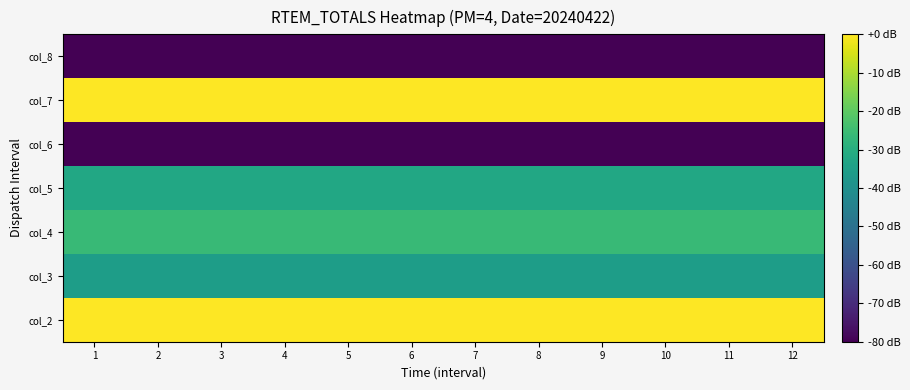

At 5, list the series in order from largest to smallest.

col_2, col_7, col_4, col_5, col_3, col_6, col_8